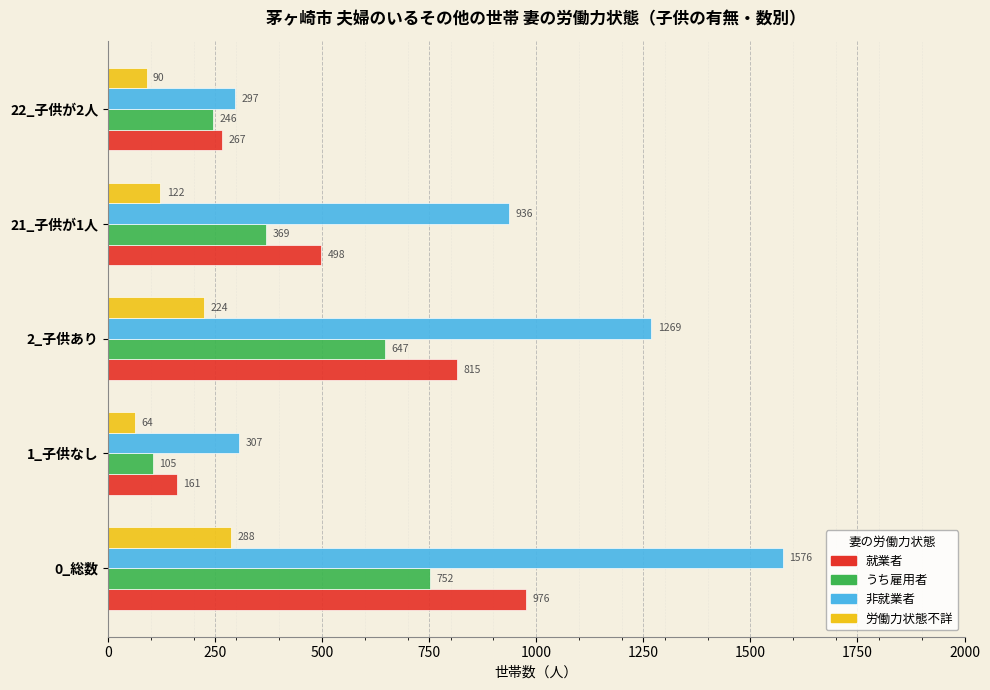

Is it true that 就業者 equals 267 at 22_子供が2人?

True